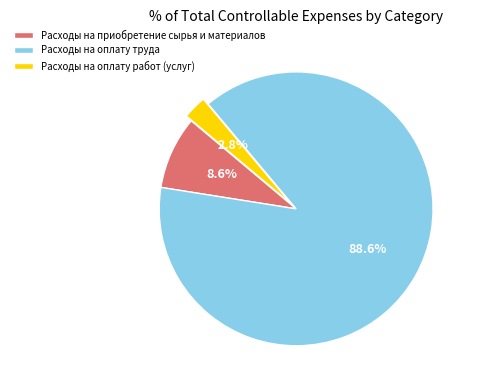

Is there a majority slice in this chart?

Yes